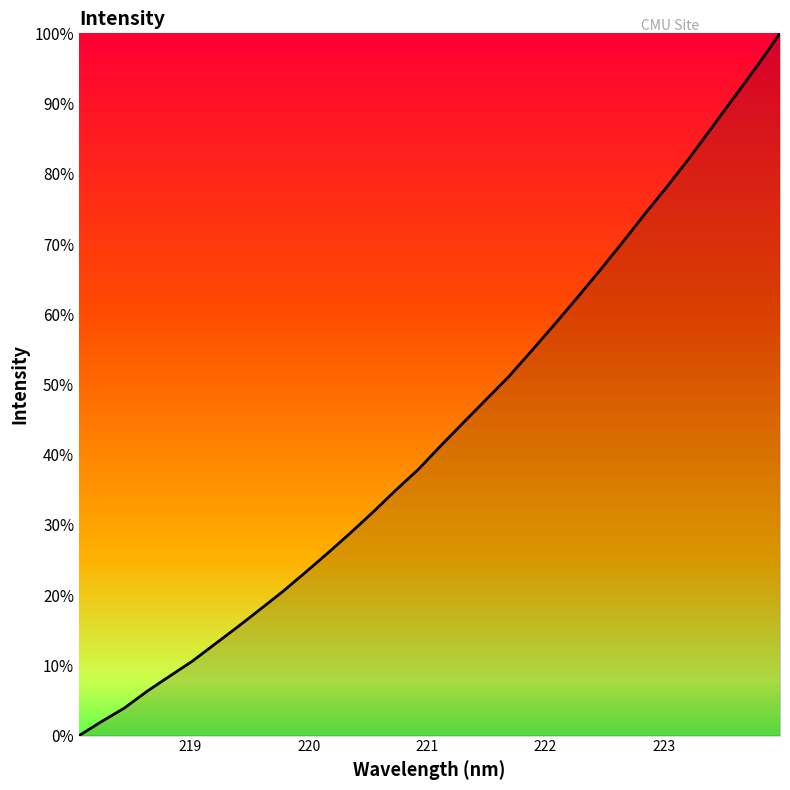

How many lines are shown in the chart?

1